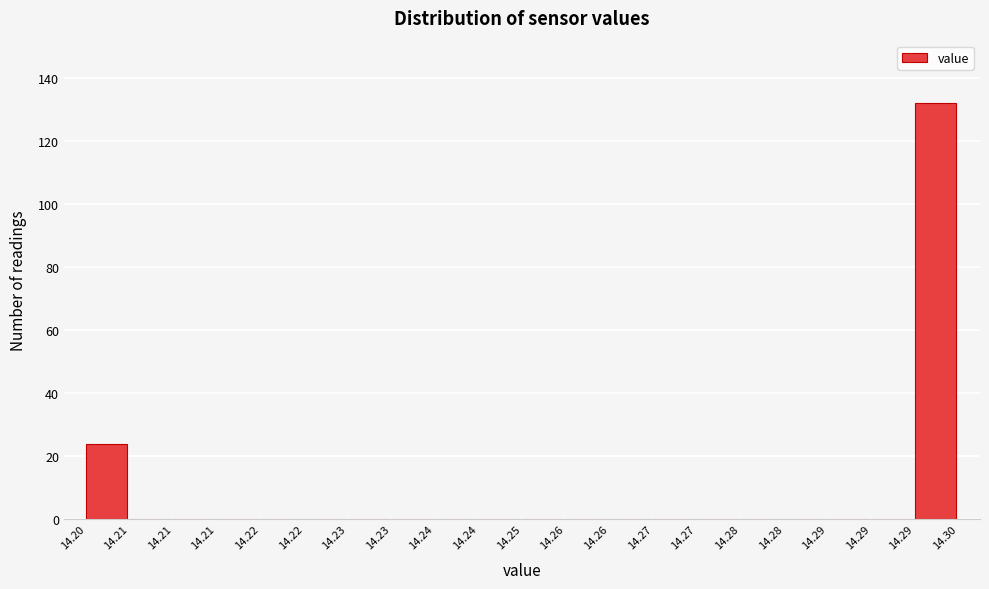

How many data points does each series have?

20